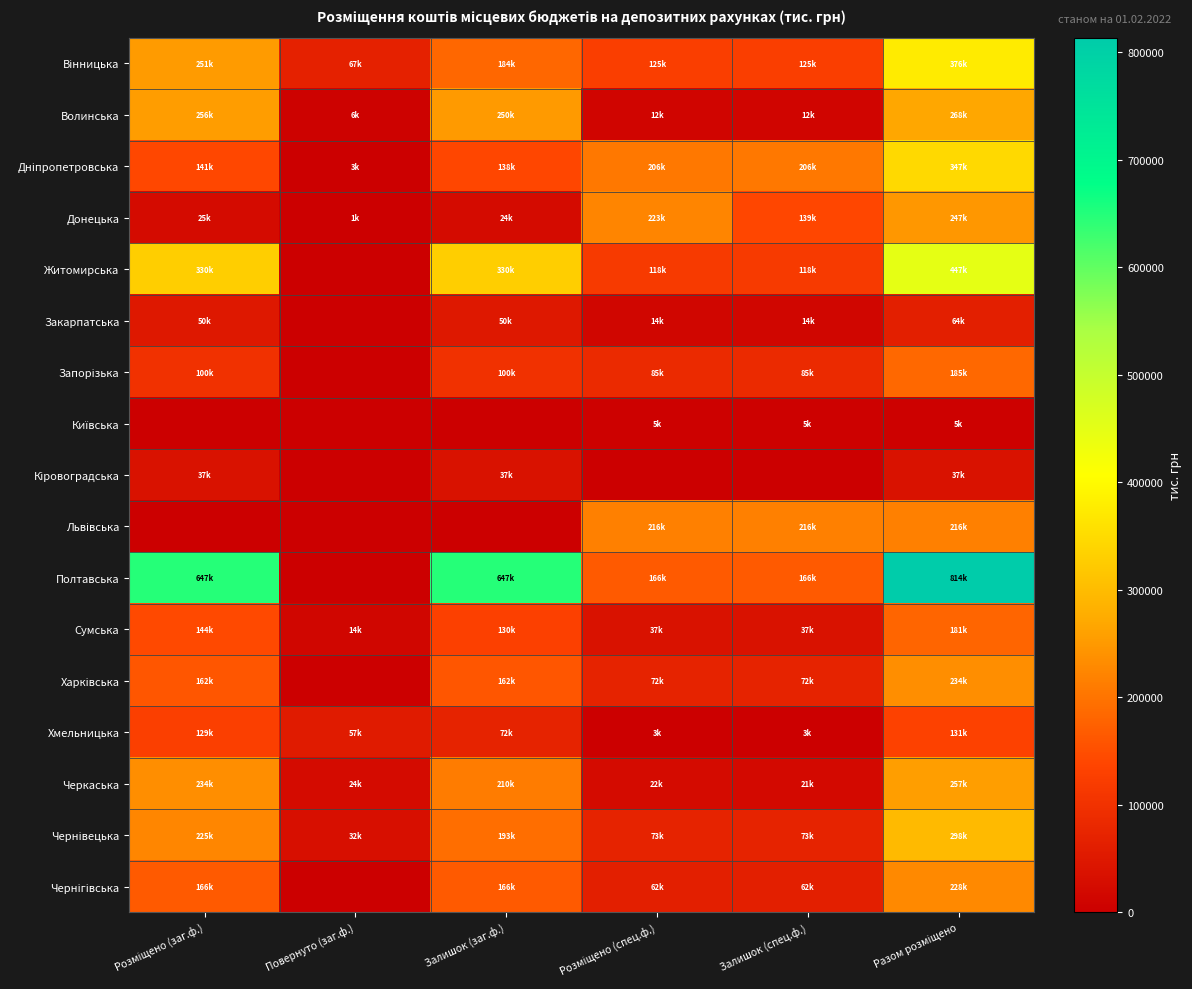

At Разом розміщено, list the series in order from smallest to largest.

Київська, Кіровоградська, Закарпатська, Хмельницька, Сумська, Запорізька, Львівська, Чернігівська, Харківська, Донецька, Черкаська, Волинська, Чернівецька, Дніпропетровська, Вінницька, Житомирська, Полтавська